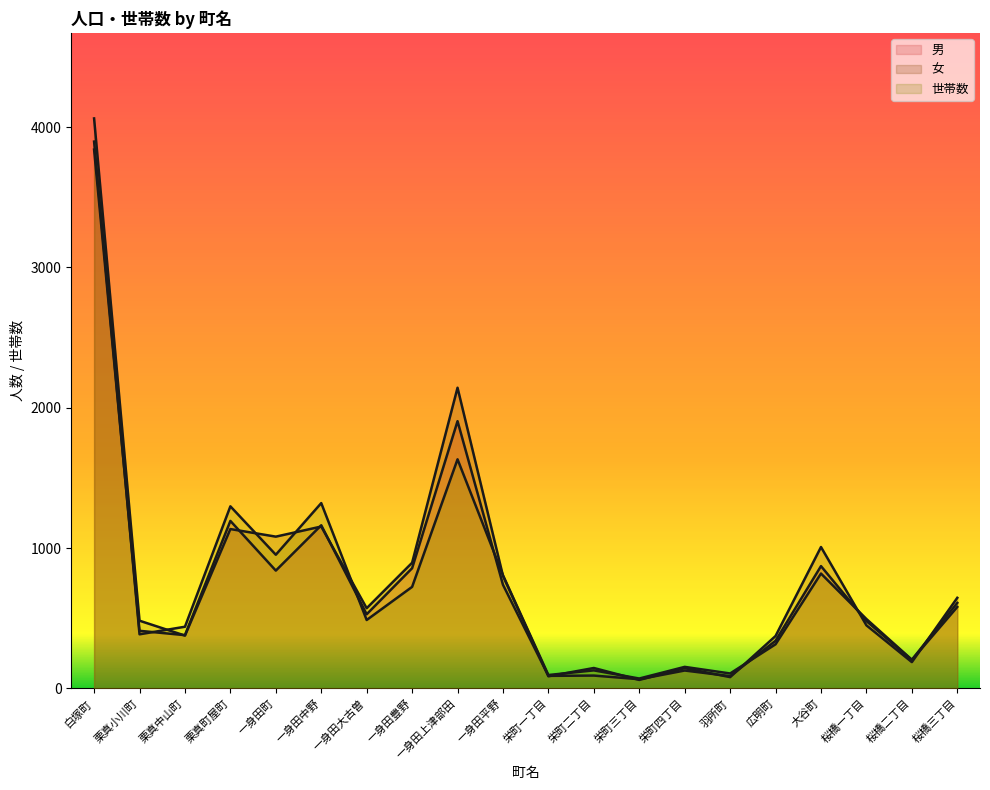

Which series has the widest spread of values?

女